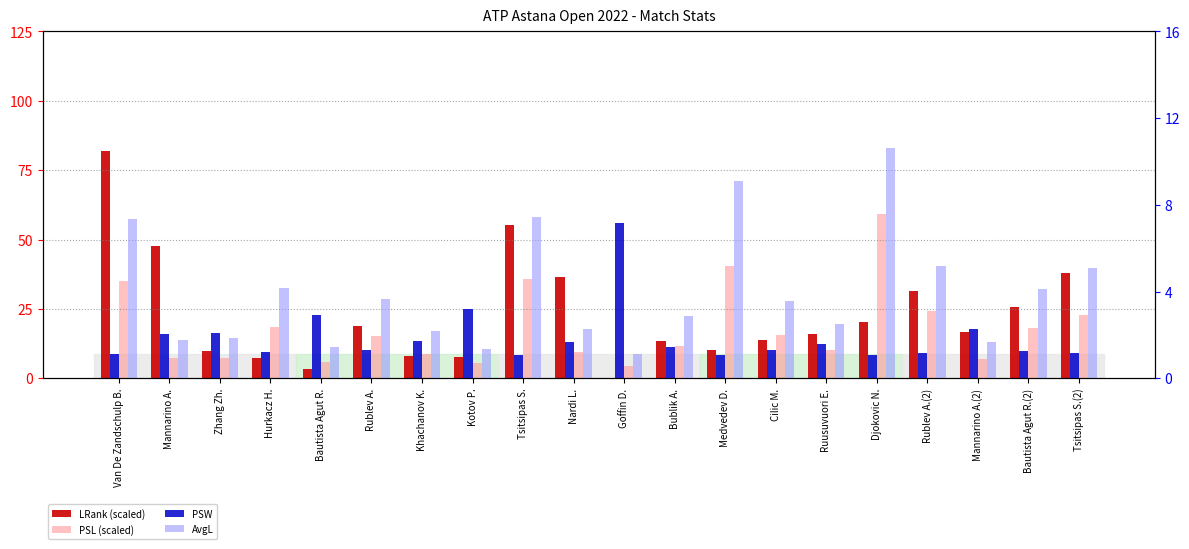

What position from the left is Kotov P.?

8